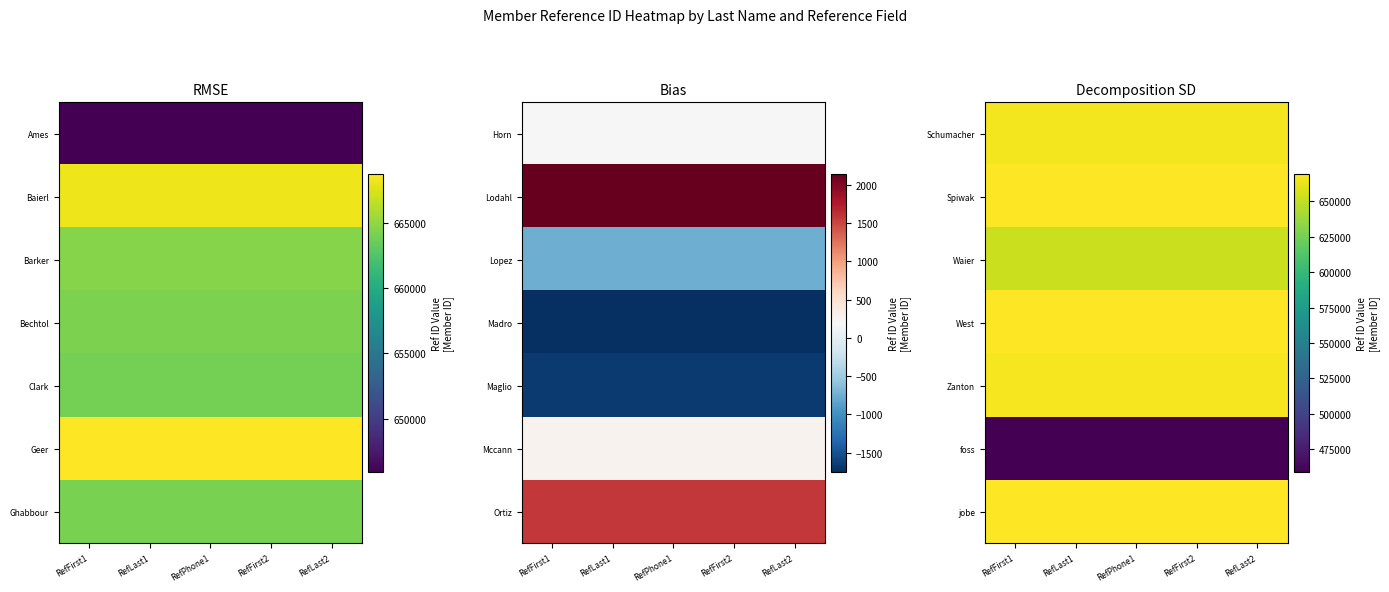

List the series in order of their peak value, lowest first.

foss, Waier, Schumacher, Zanton, West, jobe, Spiwak